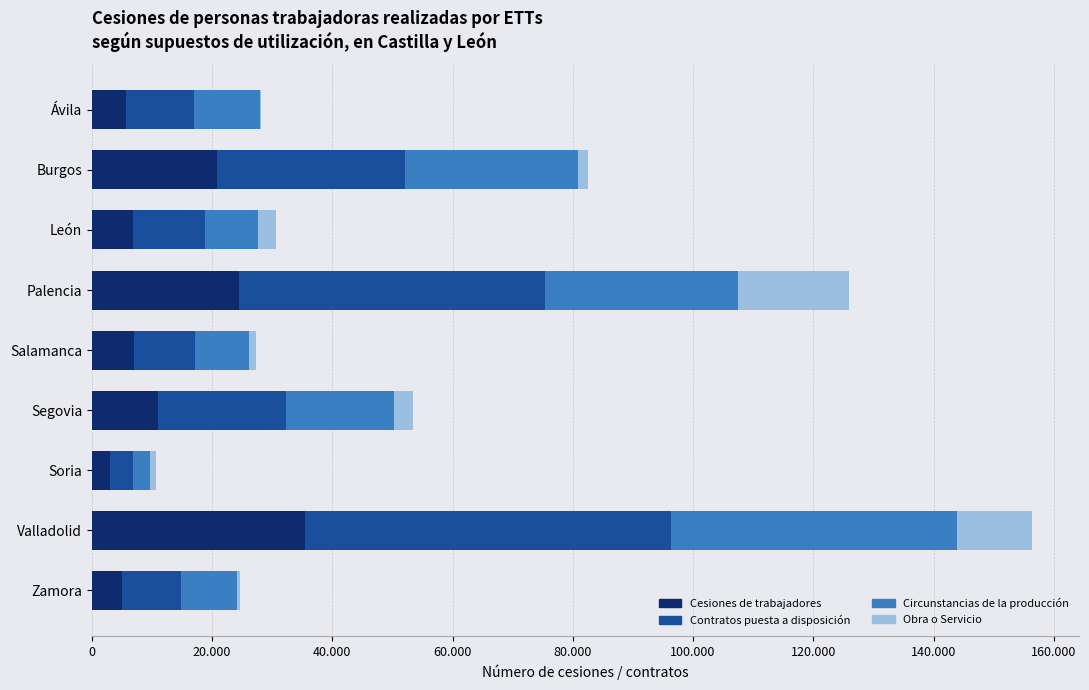

What are all the series names shown in the legend?

Cesiones de trabajadores, Contratos puesta a disposición, Circunstancias de la producción, Obra o Servicio